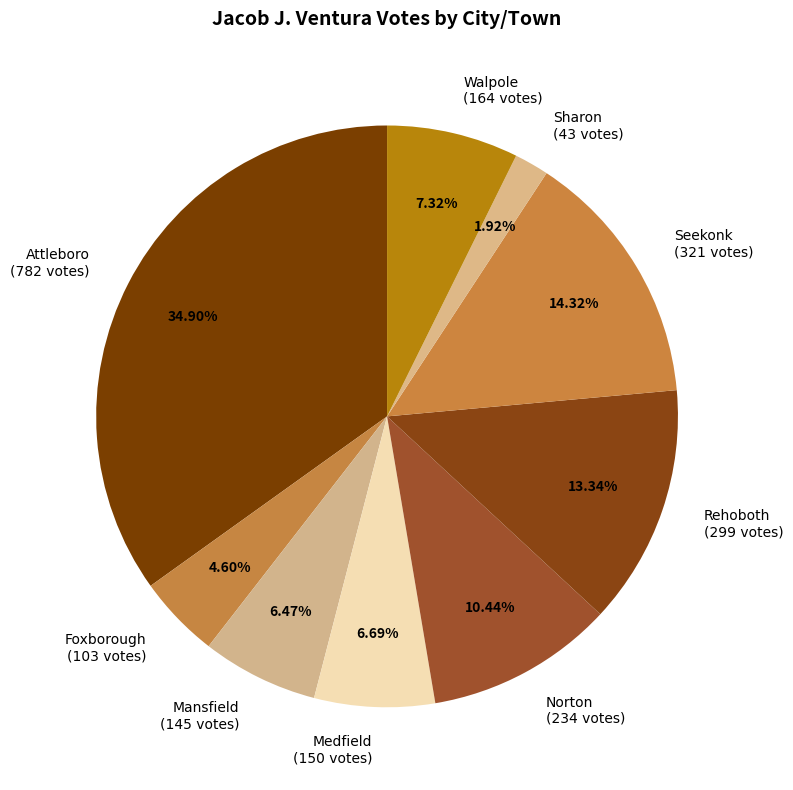

Is Mansfield the majority of the pie?

No